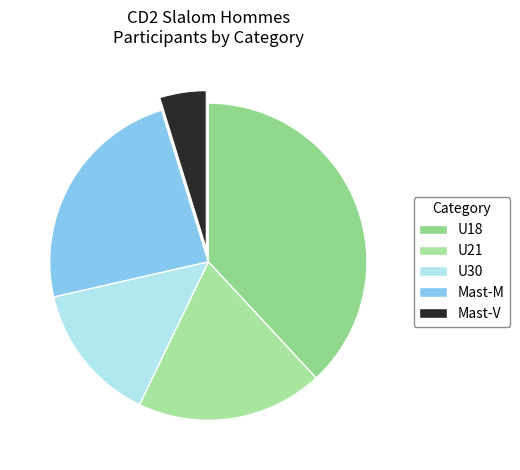

Which category has the smallest portion of the pie?

Mast-V